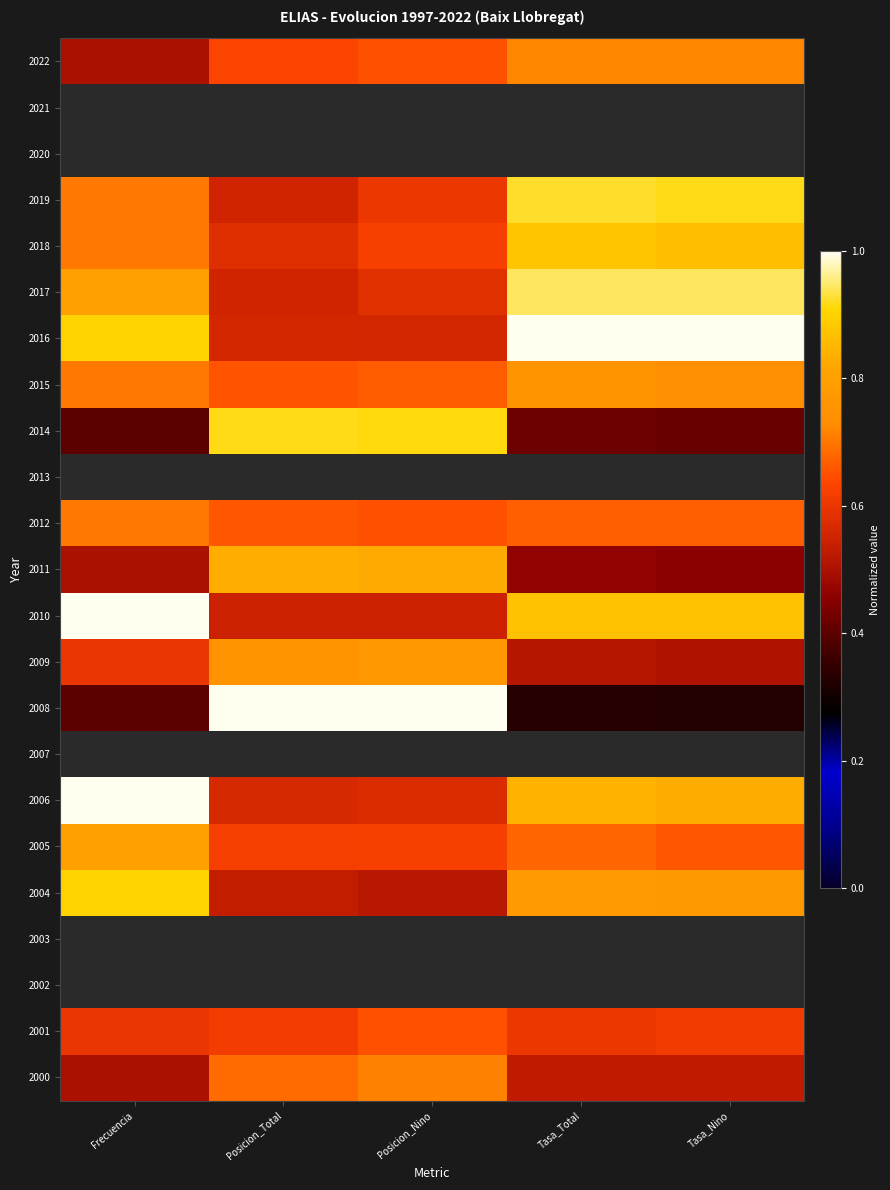

What value does the 2005 series have at Tasa_Total?

0.7